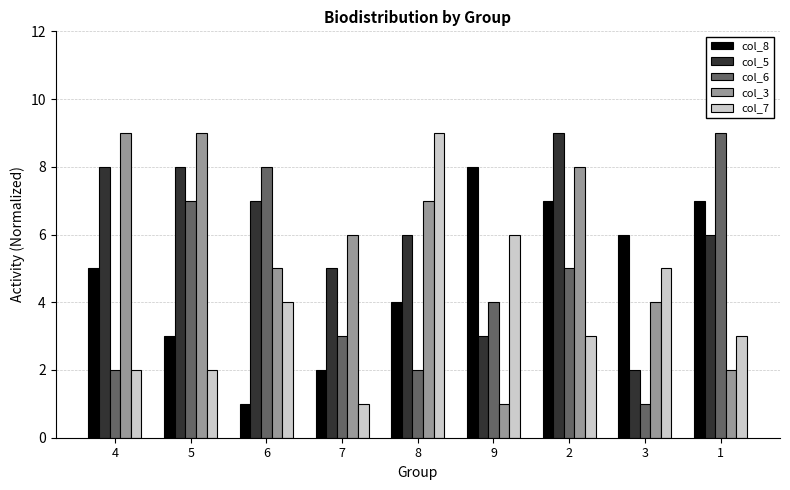

Where is col_3 nearest to the value 5?

6